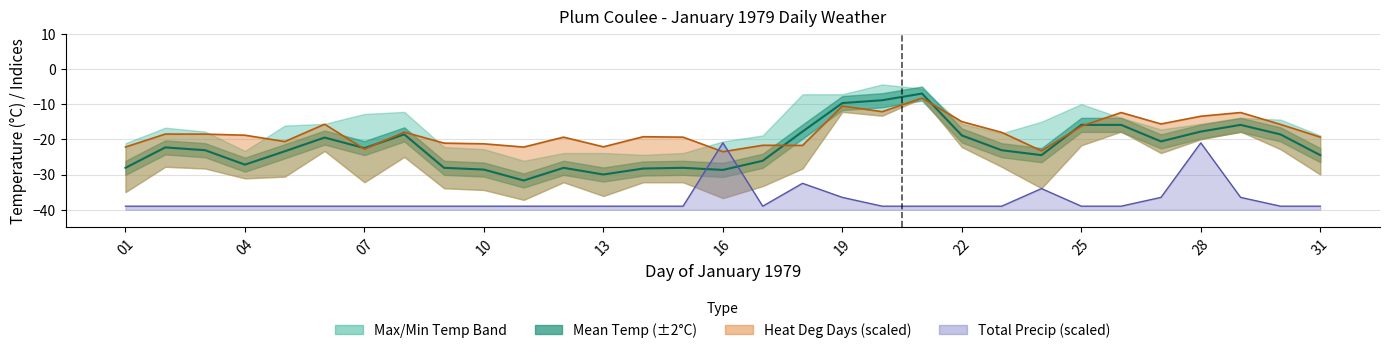

How many interior local peaks (higher than both neighbors) does the data have?

7